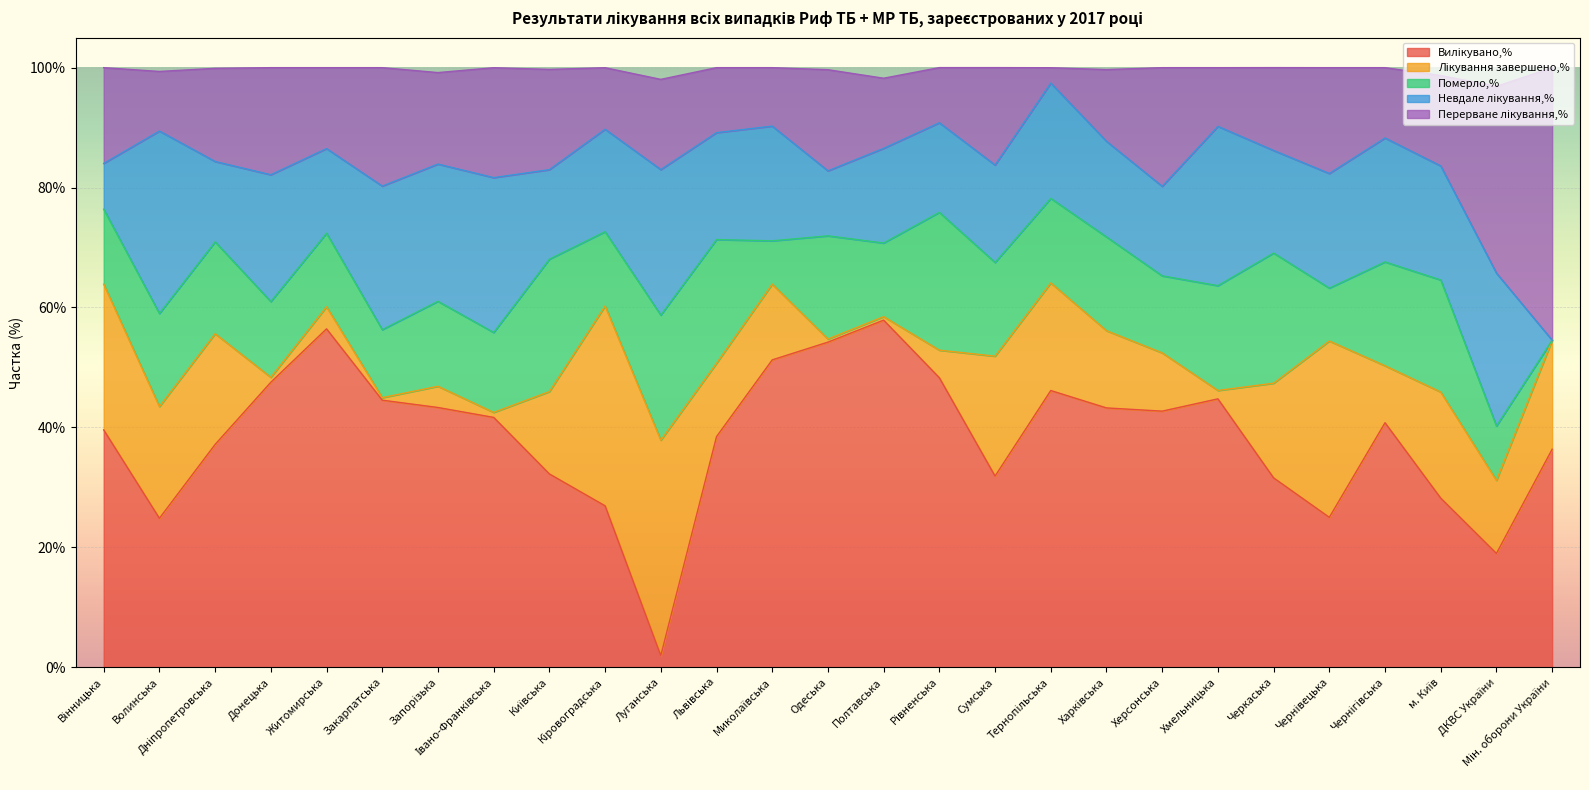

Which category has the highest value across all series?

Полтавська